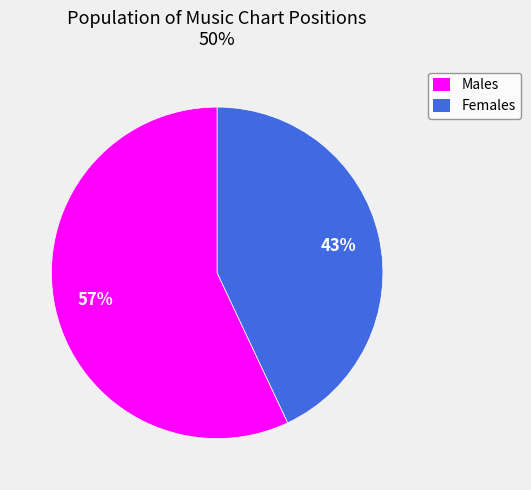

How many segments does this pie chart have?

2